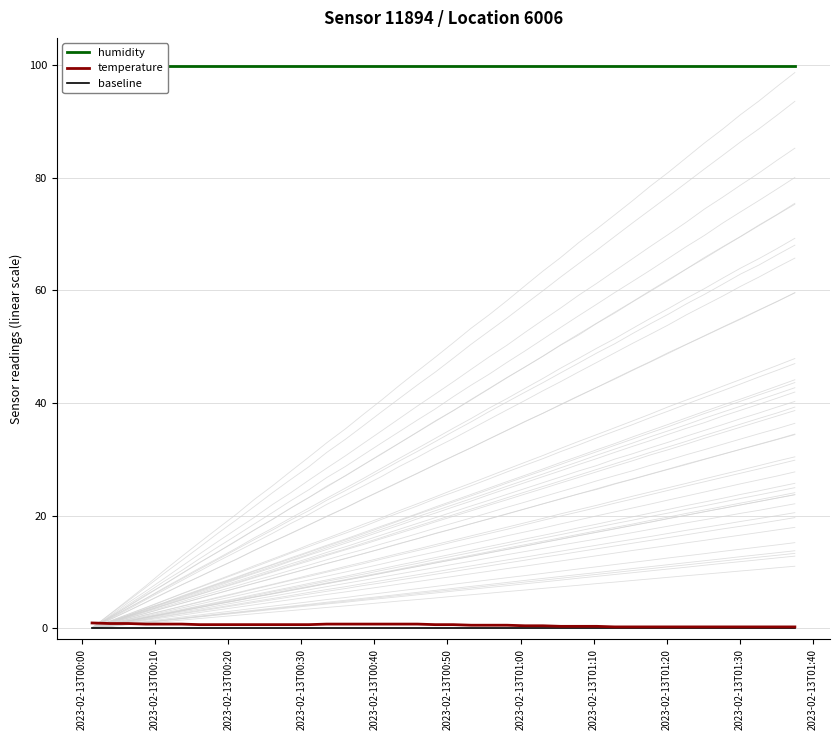

Read the temperature value at 2023-02-13T00:50.

0.7